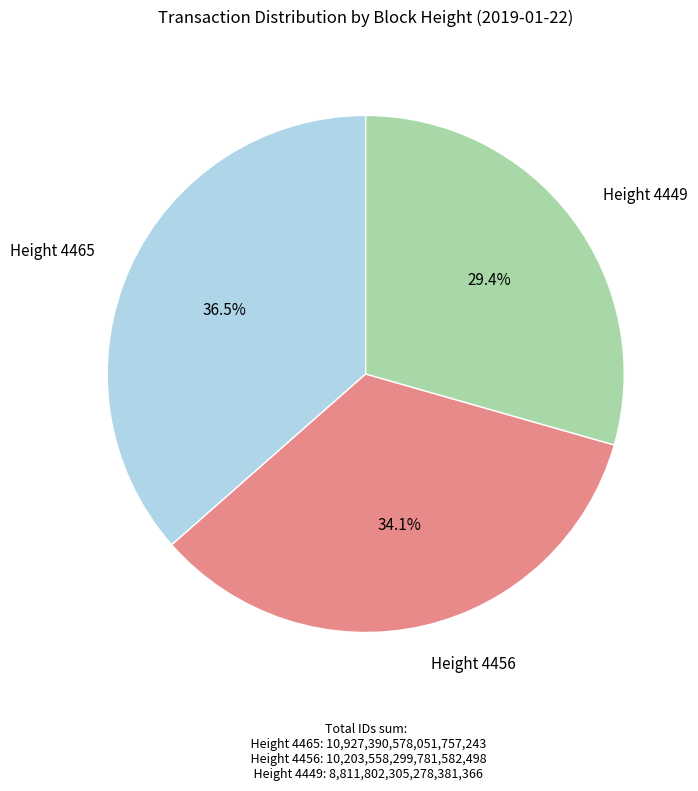

Approximately how many times larger is the value at Height 4465 compared to Height 4456?

1.1